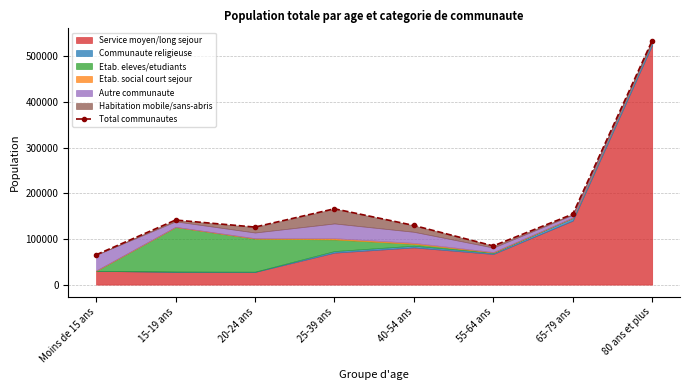

At which label is the value closest to 299883?

25-39 ans